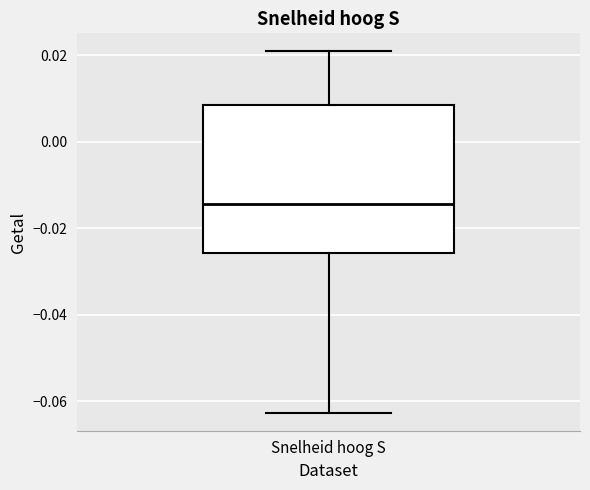

Transcribe this box plot: give where the median line is, the range the box spans, and where the two whiskers end, as read against the y-axis. The values are not printed on the chart, so give them approximately, as read against the axis.

median -0.014, box -0.026 to 0.008, whiskers -0.062 to 0.020